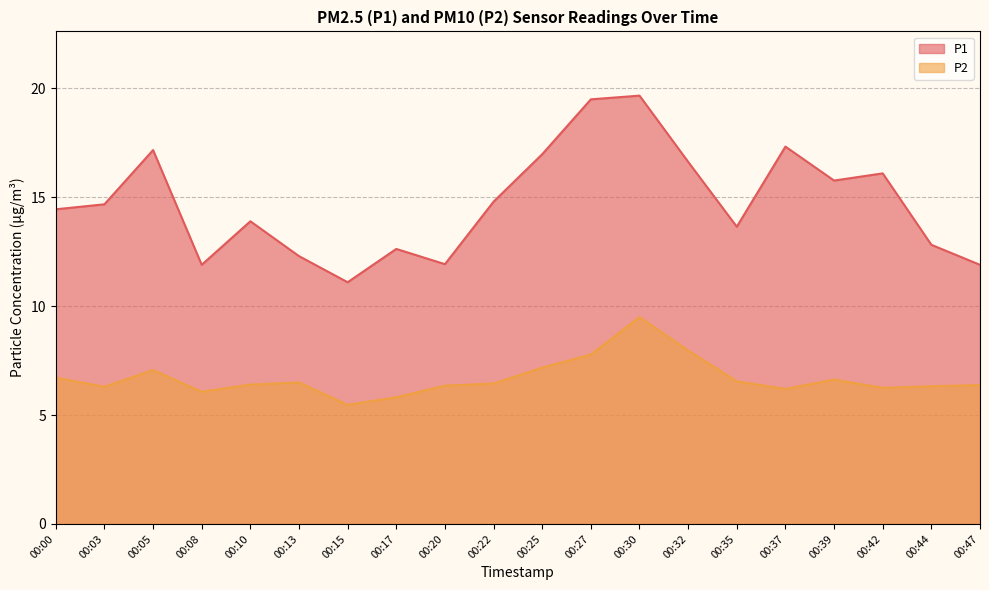

True or false: P2 and P1 cross at least once.

False